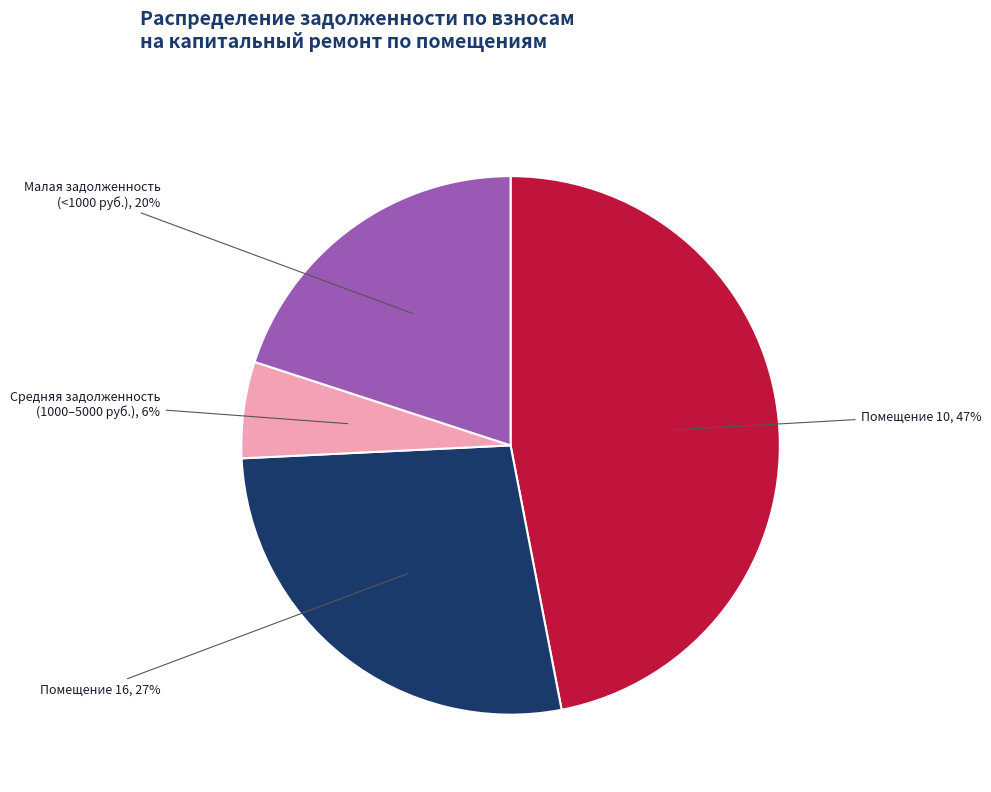

Count the number of slices in the pie.

4